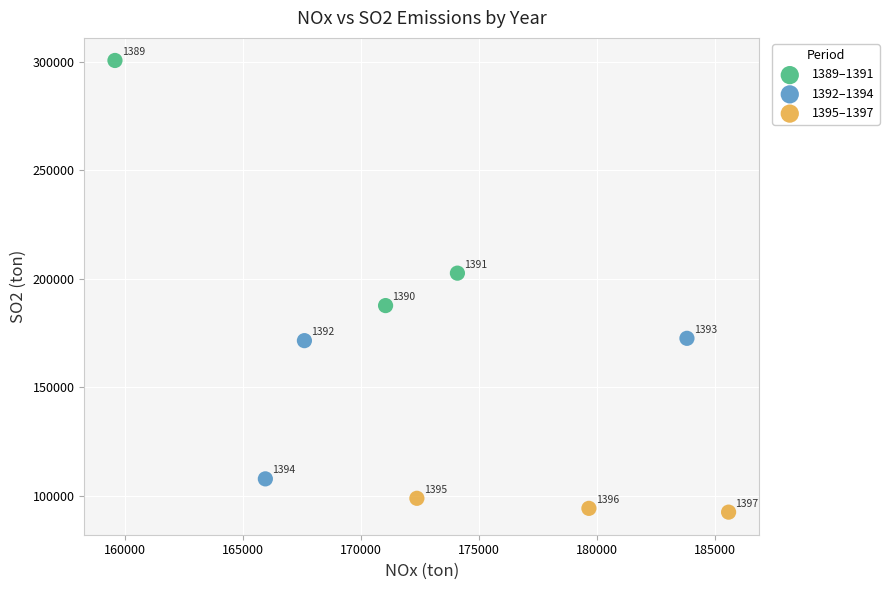

Which series reaches the minimum Y coordinate?

1395–1397